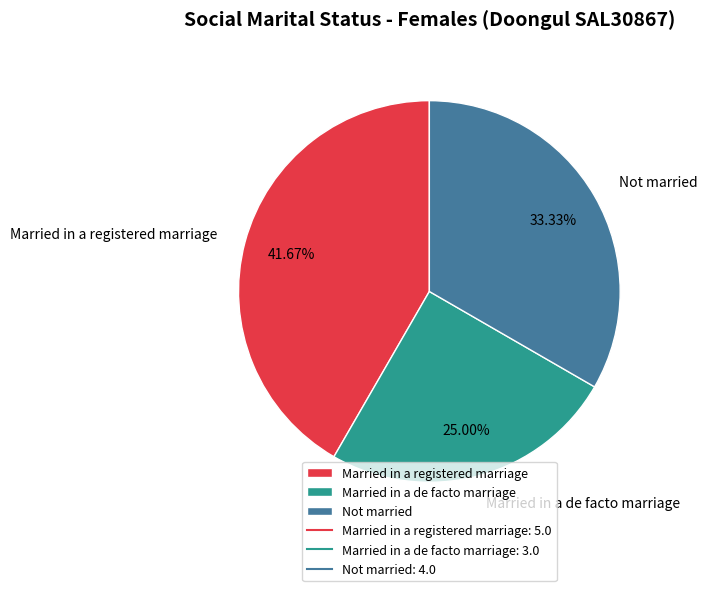

What is the total percentage of Married in a de facto marriage and Not married?

58.3%